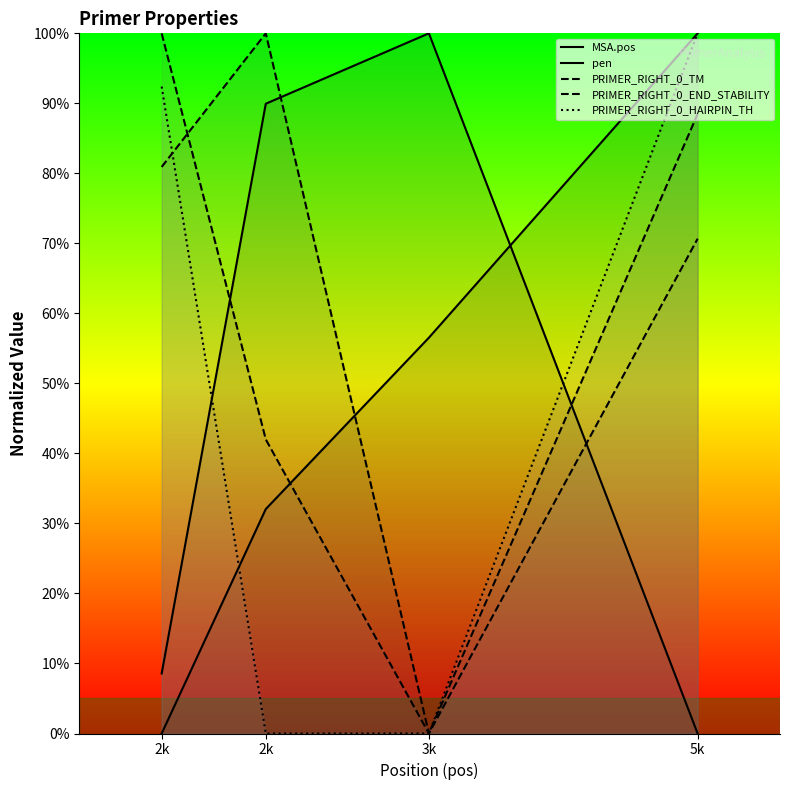

Is it true that PRIMER_RIGHT_0_END_STABILITY equals 70.7 at 5k?

True